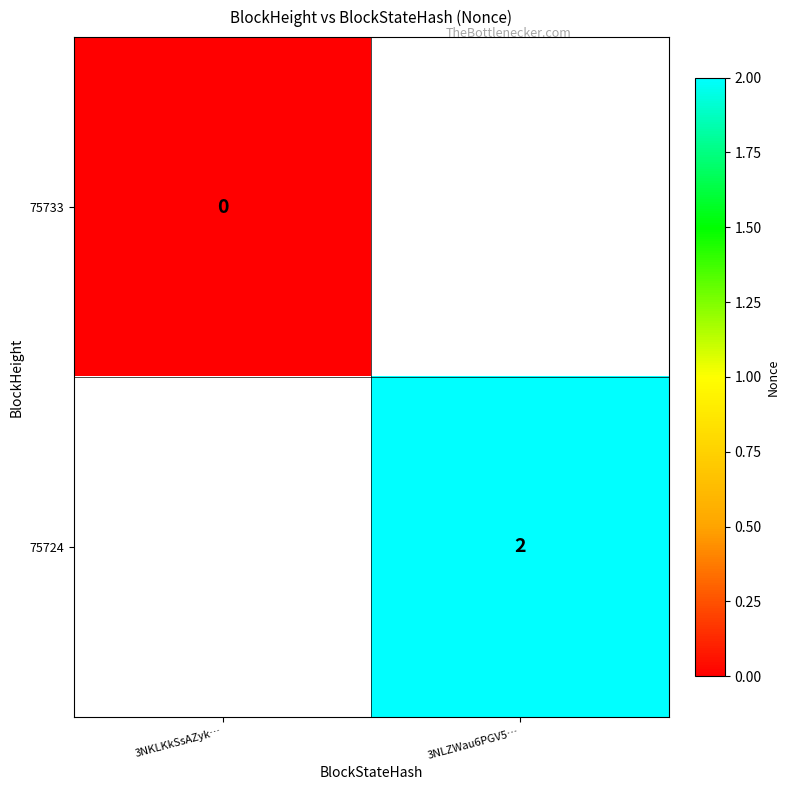

How many data points does each series have?

2